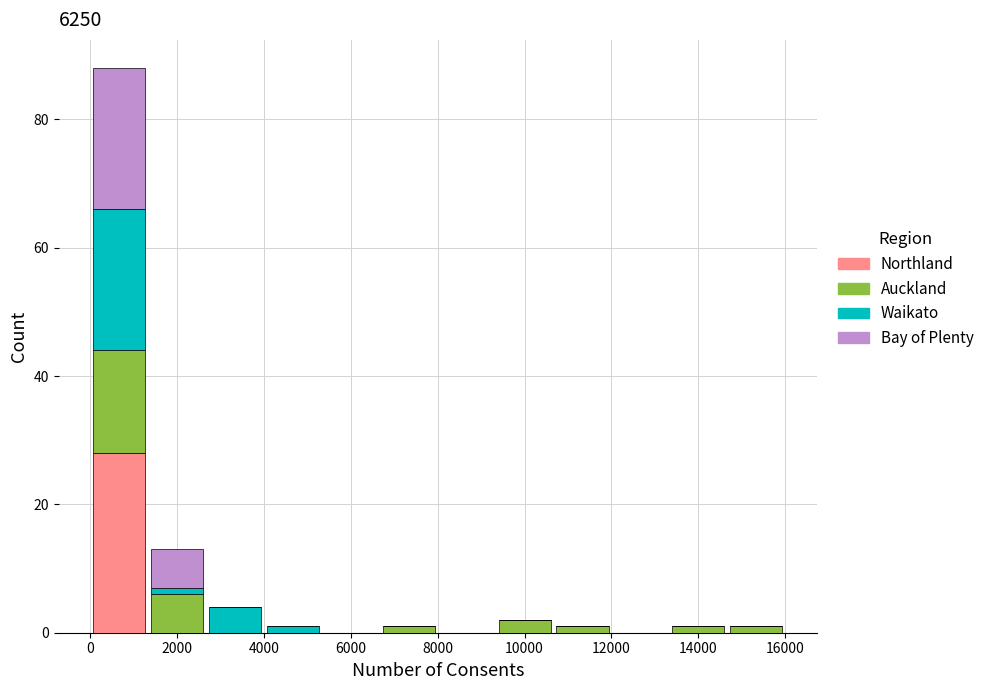

Reading left to right, transcribe this chart: for each stacked bar, give the range it covers on the x-axis and its total height. Neither the bar edges nor the heights are printed on the chart, so give them approximately, as read against the axes.

0 to 1400: 88
1400 to 2600: 14
2600 to 4000: 4
4000 to 5400: under 2
5400 to 6600: 0
6600 to 8000: under 2
8000 to 9400: 0
9400 to 10600: 2
10600 to 12000: under 2
12000 to 13400: 0
13400 to 14600: under 2
14600 to 16000: under 2